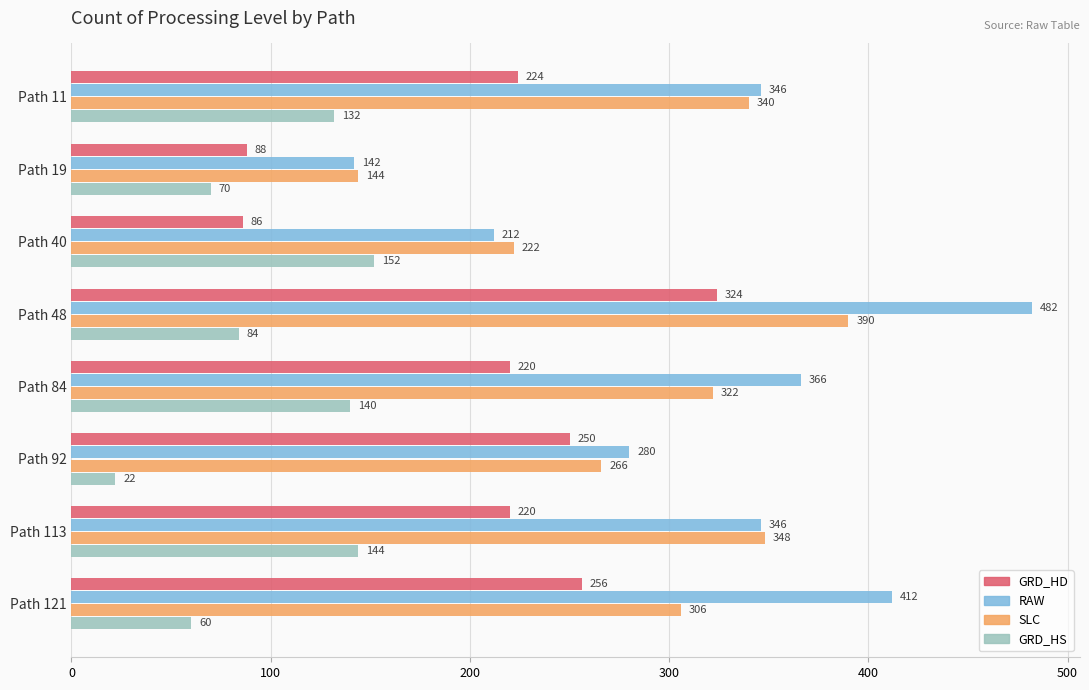

Which series changed the most between Path 48 and Path 92?

RAW